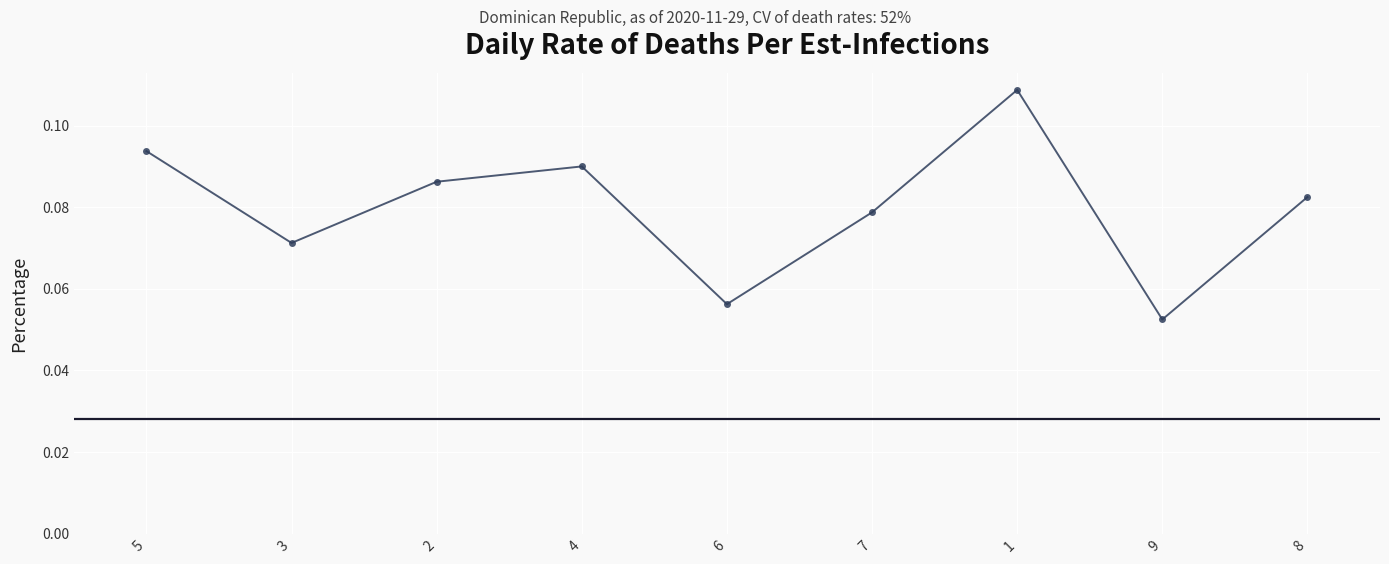

Is it true that the value at 7 is 0.0?

False